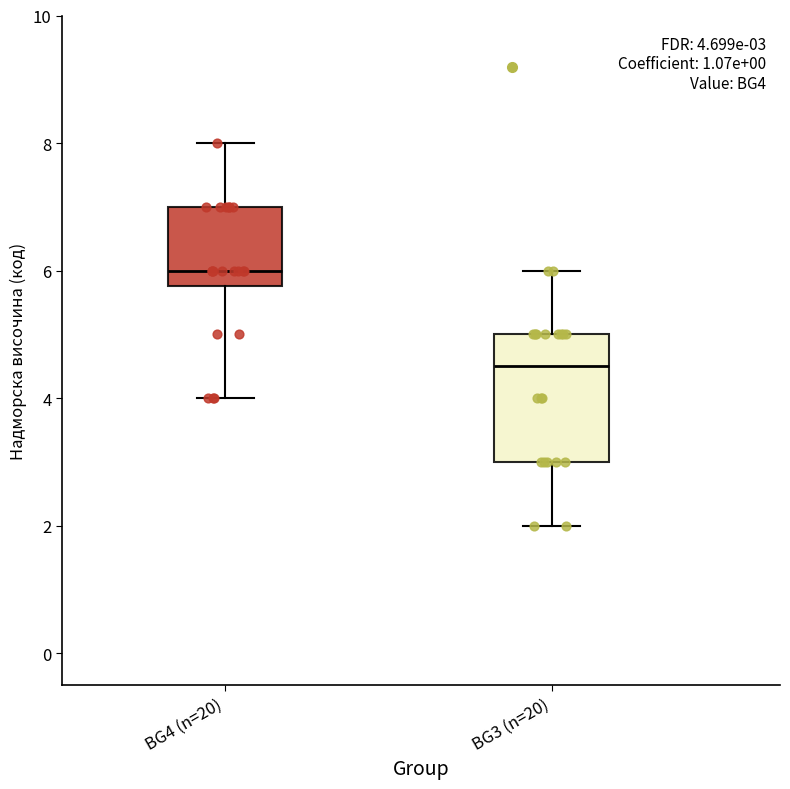

Which box's median line is the lowest?

BG3 (n=20)